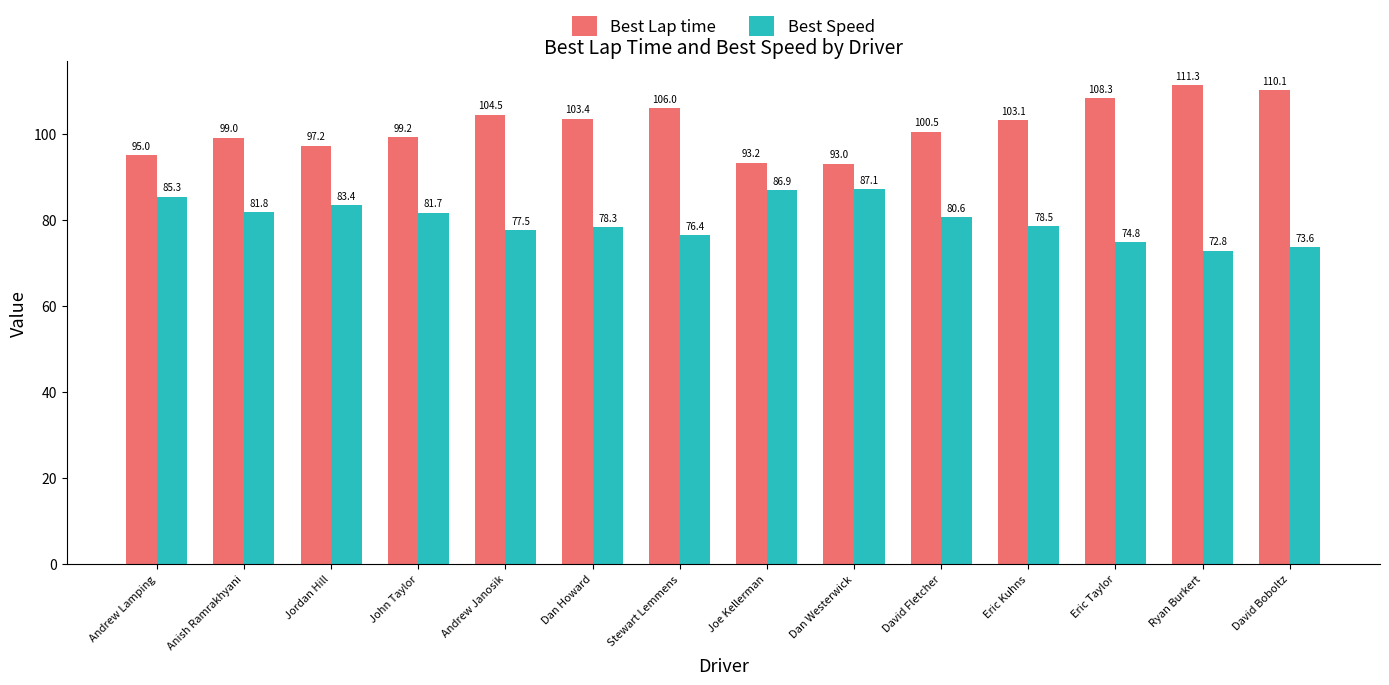

What is the label of the 9th bar from the right?

Dan Howard